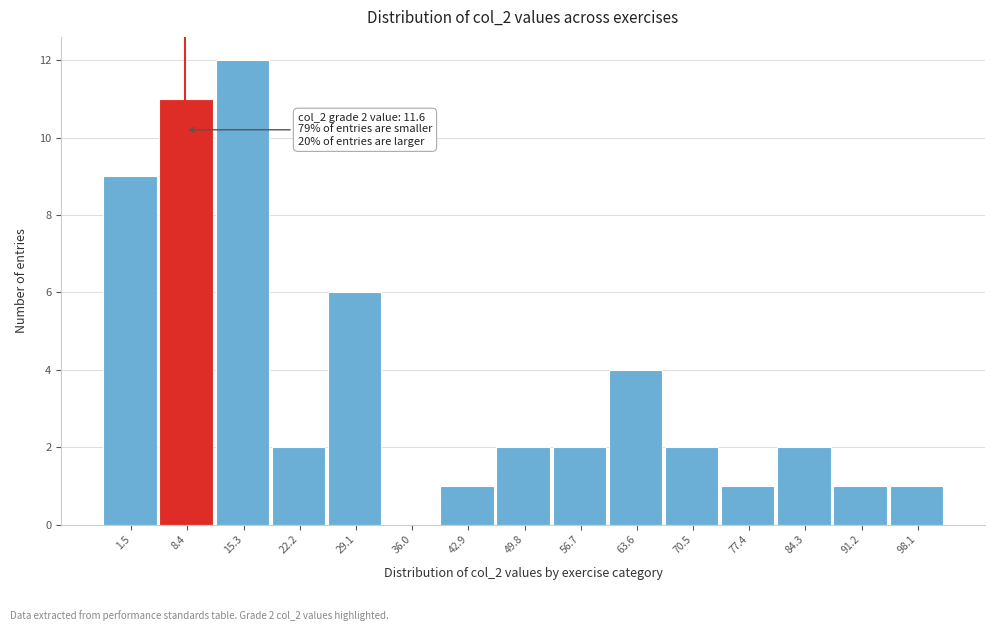

Reading left to right, extract all data points from this chart.

1.5=9	8.4=11	15.3=12	22.2=2	29.1=6	36.0=0	42.9=1	49.8=2	56.7=2	63.6=4	70.5=2	77.4=1	84.3=2	91.2=1	98.1=1